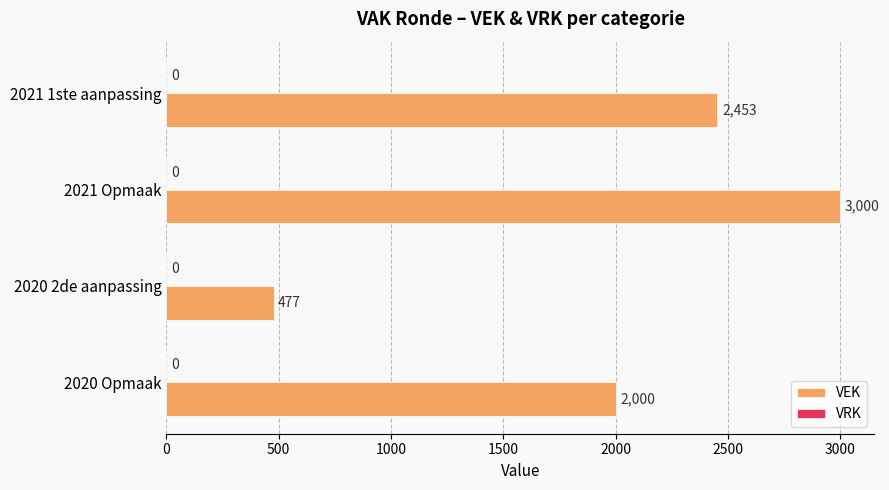

Rank the categories by value from lowest to highest.

2020 2de aanpassing, 2020 Opmaak, 2021 1ste aanpassing, 2021 Opmaak